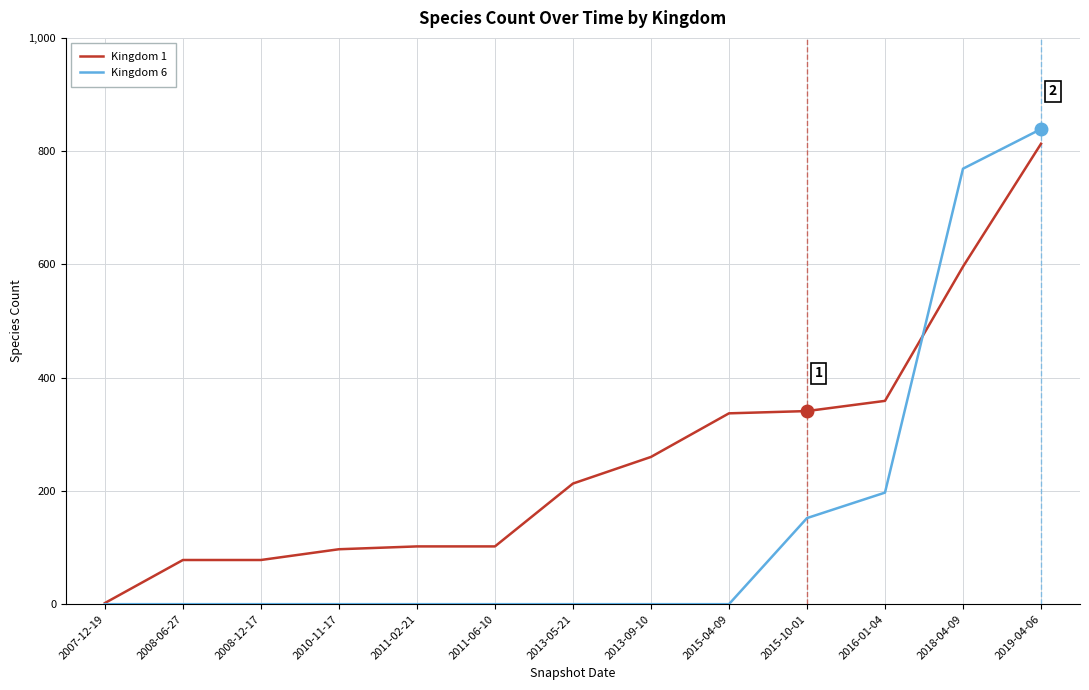

Where is Kingdom 6 nearest to the value 419?

2016-01-04